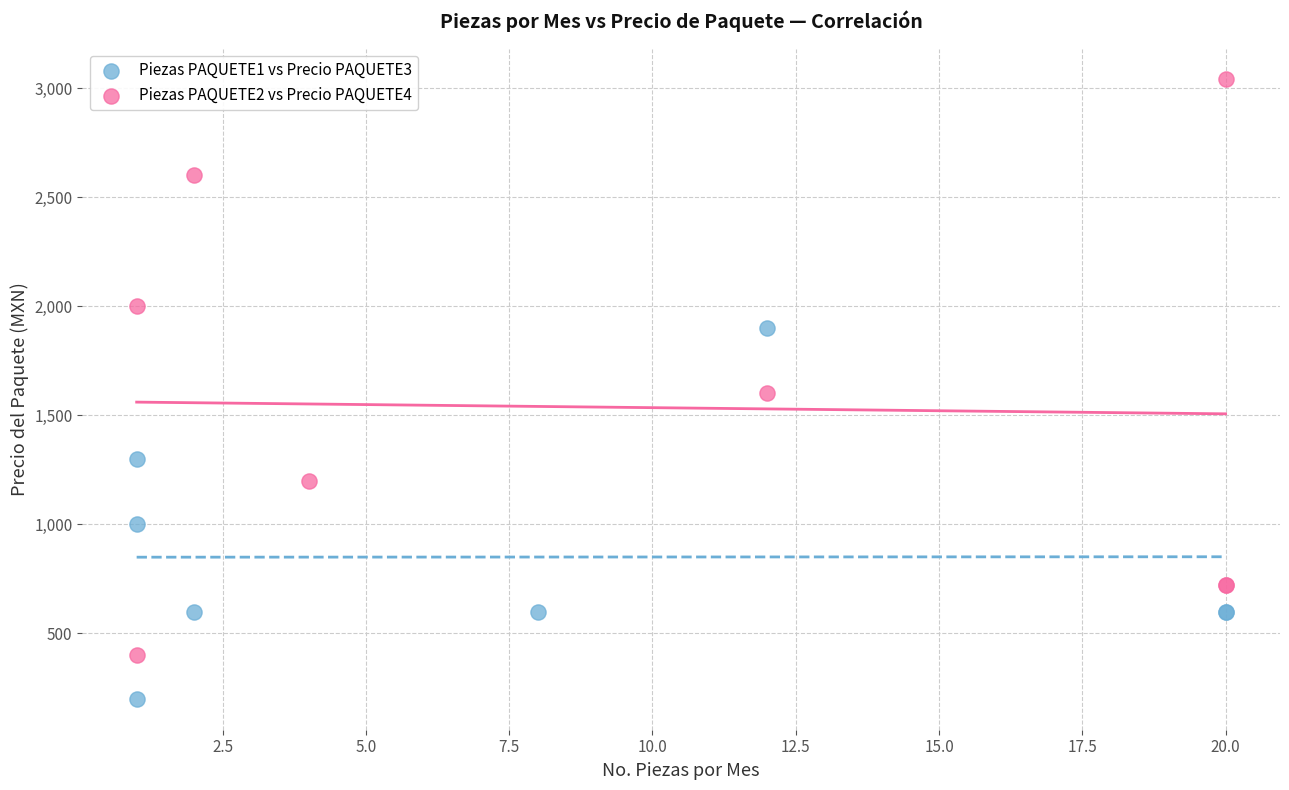

What are all the series names shown in the legend?

Piezas PAQUETE1 vs Precio PAQUETE3, Piezas PAQUETE2 vs Precio PAQUETE4